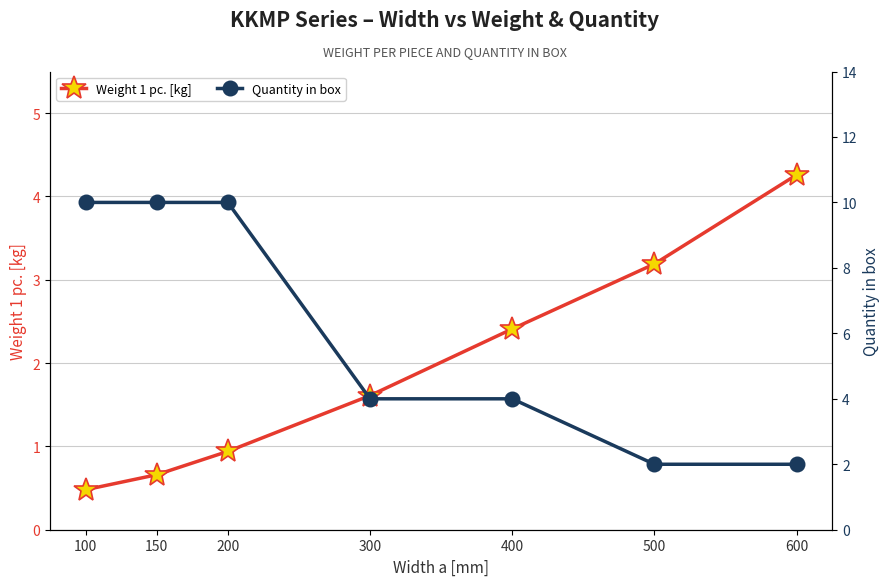

What is the difference between the Weight 1 pc. [kg] values at 400 and 500?

0.8